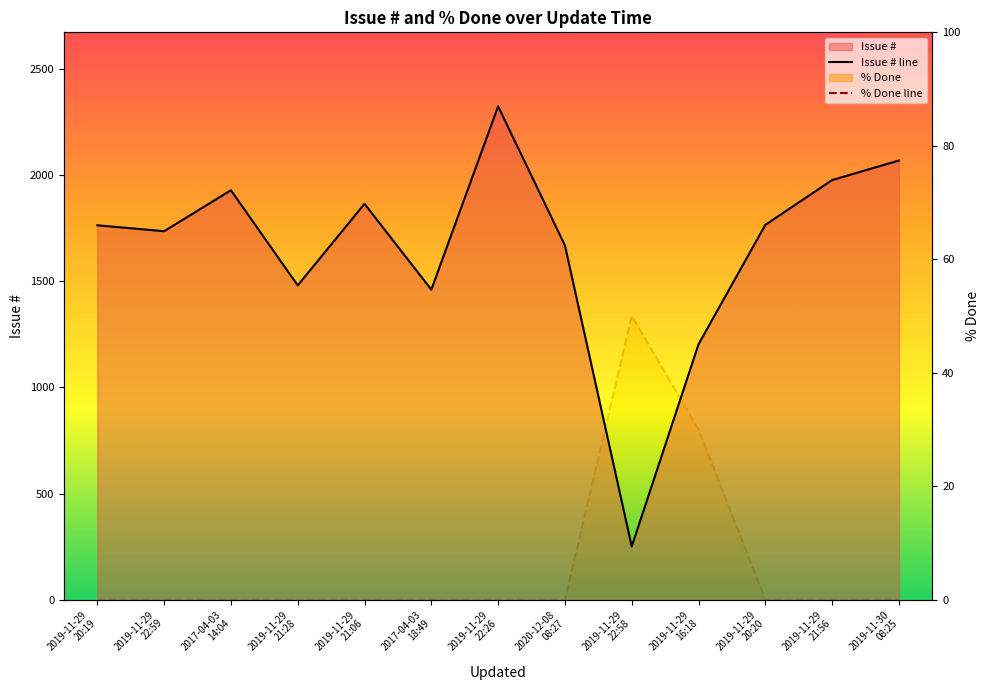

What is the difference between the maximum and minimum values in the % Done line series?

50